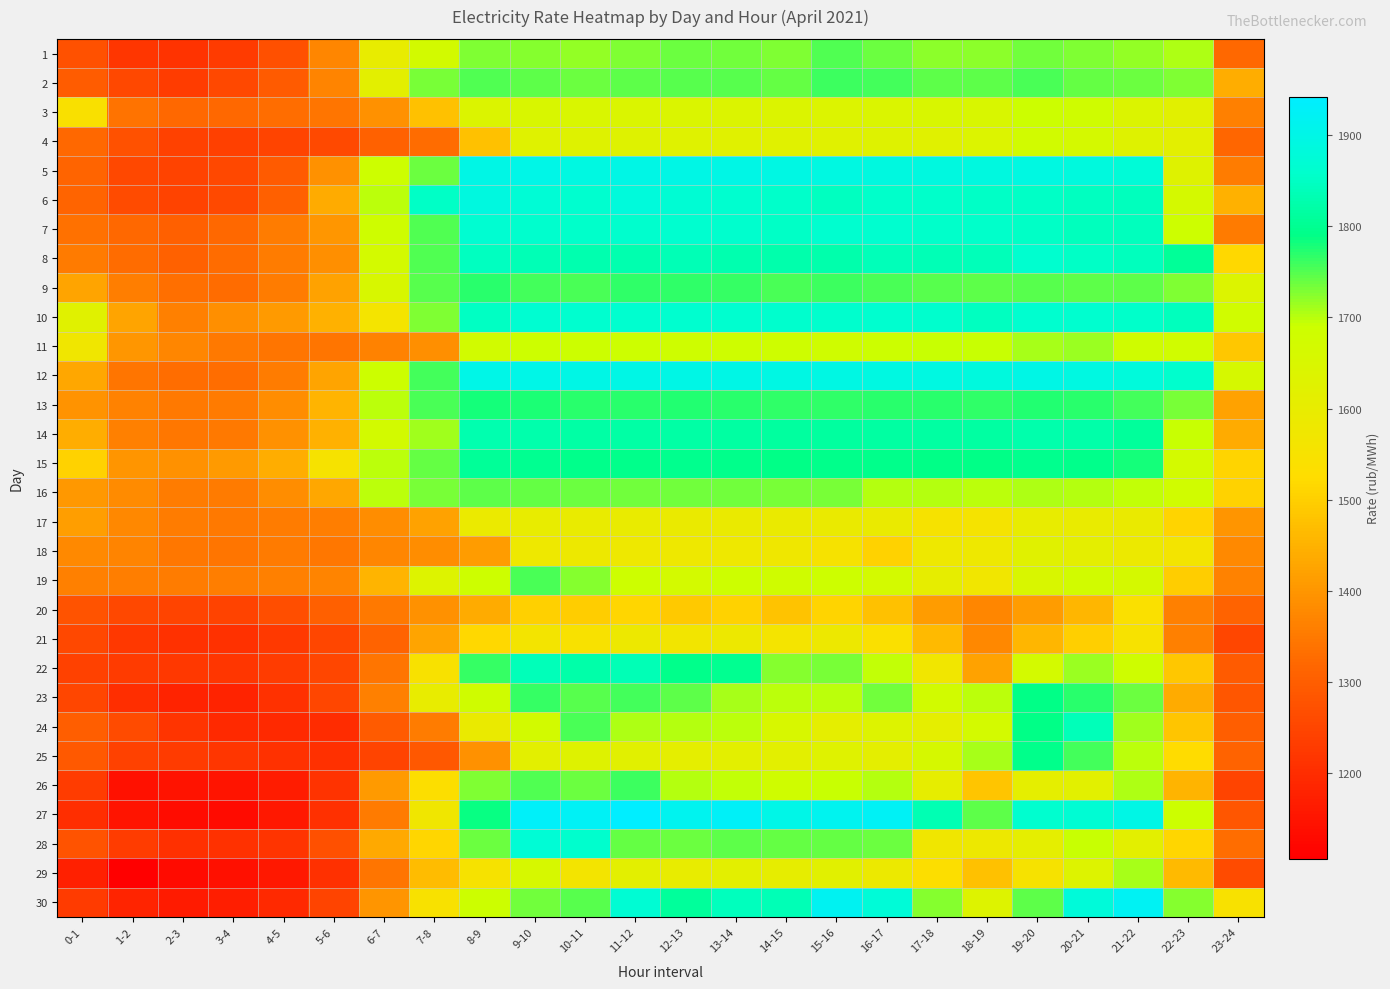

Reading left to right, list all the values displayed in this chart.

1: 0-1=1274.9	1-2=1219.0	2-3=1212.0	3-4=1229.5	4-5=1271.5	5-6=1370.8	6-7=1598.8	7-8=1670.1	8-9=1728.9	9-10=1725.2	10-11=1719.7	11-12=1729.0	12-13=1736.6	13-14=1735.3	14-15=1729.2	15-16=1750.1	16-17=1736.6	17-18=1721.9	18-19=1721.3	19-20=1735.5	20-21=1726.7	21-22=1720.0	22-23=1704.3	23-24=1319.0
2: 0-1=1297.7	1-2=1253.2	2-3=1232.5	3-4=1252.9	4-5=1293.9	5-6=1370.0	6-7=1614.0	7-8=1730.8	8-9=1749.5	9-10=1742.9	10-11=1738.5	11-12=1743.3	12-13=1747.7	13-14=1748.0	14-15=1742.1	15-16=1761.8	16-17=1758.2	17-18=1743.9	18-19=1745.3	19-20=1753.9	20-21=1741.0	21-22=1738.2	22-23=1728.4	23-24=1440.0
3: 0-1=1542.5	1-2=1340.8	2-3=1320.3	3-4=1318.5	4-5=1328.9	5-6=1341.6	6-7=1391.1	7-8=1477.1	8-9=1639.4	9-10=1648.4	10-11=1646.0	11-12=1643.1	12-13=1642.3	13-14=1640.5	14-15=1640.2	15-16=1637.3	16-17=1644.5	17-18=1648.5	18-19=1649.8	19-20=1689.4	20-21=1678.5	21-22=1640.3	22-23=1619.9	23-24=1362.1
4: 0-1=1318.5	1-2=1274.0	2-3=1240.3	3-4=1238.5	4-5=1249.3	5-6=1256.9	6-7=1307.8	7-8=1325.2	8-9=1478.0	9-10=1627.7	10-11=1629.0	11-12=1629.2	12-13=1628.3	13-14=1624.2	14-15=1623.8	15-16=1624.8	16-17=1629.4	17-18=1625.2	18-19=1635.3	19-20=1672.3	20-21=1663.2	21-22=1630.7	22-23=1614.4	23-24=1318.0
5: 0-1=1314.1	1-2=1254.1	2-3=1244.9	3-4=1254.2	4-5=1294.1	5-6=1392.6	6-7=1684.2	7-8=1739.5	8-9=1899.7	9-10=1901.0	10-11=1891.6	11-12=1896.9	12-13=1897.8	13-14=1899.2	14-15=1895.5	15-16=1891.9	16-17=1889.3	17-18=1887.0	18-19=1886.9	19-20=1890.9	20-21=1883.5	21-22=1873.9	22-23=1630.5	23-24=1354.2
6: 0-1=1314.2	1-2=1259.2	2-3=1246.1	3-4=1258.8	4-5=1304.1	5-6=1436.6	6-7=1700.3	7-8=1853.8	8-9=1887.5	9-10=1872.8	10-11=1862.6	11-12=1880.8	12-13=1869.5	13-14=1863.3	14-15=1855.9	15-16=1845.6	16-17=1855.3	17-18=1856.3	18-19=1851.9	19-20=1852.4	20-21=1844.4	21-22=1841.4	22-23=1662.1	23-24=1446.4
7: 0-1=1337.0	1-2=1318.8	2-3=1304.6	3-4=1318.0	4-5=1356.0	5-6=1400.8	6-7=1681.0	7-8=1750.0	8-9=1866.1	9-10=1860.2	10-11=1855.0	11-12=1860.4	12-13=1861.3	13-14=1859.3	14-15=1852.0	15-16=1860.5	16-17=1861.4	17-18=1855.3	18-19=1855.3	19-20=1852.2	20-21=1844.2	21-22=1843.4	22-23=1685.9	23-24=1351.8
8: 0-1=1350.7	1-2=1324.8	2-3=1307.8	3-4=1325.6	4-5=1355.1	5-6=1389.5	6-7=1665.9	7-8=1750.5	8-9=1846.3	9-10=1836.2	10-11=1828.4	11-12=1830.8	12-13=1835.0	13-14=1830.7	14-15=1825.7	15-16=1826.6	16-17=1839.1	17-18=1835.3	18-19=1837.7	19-20=1863.2	20-21=1852.6	21-22=1841.8	22-23=1807.7	23-24=1515.6
9: 0-1=1424.5	1-2=1360.1	2-3=1331.4	3-4=1326.1	4-5=1354.2	5-6=1422.3	6-7=1654.0	7-8=1746.2	8-9=1770.8	9-10=1759.0	10-11=1754.8	11-12=1766.2	12-13=1765.9	13-14=1764.4	14-15=1755.3	15-16=1759.5	16-17=1754.9	17-18=1748.8	18-19=1744.4	19-20=1747.4	20-21=1743.8	21-22=1745.6	22-23=1728.2	23-24=1638.1
10: 0-1=1624.1	1-2=1423.3	2-3=1361.8	3-4=1388.2	4-5=1408.8	5-6=1447.5	6-7=1557.8	7-8=1728.8	8-9=1848.6	9-10=1865.5	10-11=1863.1	11-12=1862.5	12-13=1862.1	13-14=1861.0	14-15=1860.5	15-16=1860.1	16-17=1861.2	17-18=1860.1	18-19=1844.5	19-20=1863.2	20-21=1860.6	21-22=1855.8	22-23=1843.8	23-24=1675.3
11: 0-1=1571.9	1-2=1400.8	2-3=1371.1	3-4=1349.8	4-5=1343.5	5-6=1342.2	6-7=1365.7	7-8=1389.8	8-9=1674.0	9-10=1684.4	10-11=1688.4	11-12=1686.3	12-13=1682.6	13-14=1682.3	14-15=1681.0	15-16=1680.6	16-17=1689.0	17-18=1691.6	18-19=1693.1	19-20=1708.0	20-21=1716.2	21-22=1680.3	22-23=1674.9	23-24=1487.6
12: 0-1=1430.4	1-2=1341.1	2-3=1328.1	3-4=1329.5	4-5=1355.3	5-6=1424.9	6-7=1689.6	7-8=1757.4	8-9=1901.3	9-10=1900.7	10-11=1897.3	11-12=1898.2	12-13=1899.2	13-14=1897.4	14-15=1893.5	15-16=1895.6	16-17=1892.4	17-18=1890.2	18-19=1884.1	19-20=1897.0	20-21=1891.3	21-22=1882.8	22-23=1858.3	23-24=1657.9
13: 0-1=1396.3	1-2=1365.1	2-3=1350.2	3-4=1352.4	4-5=1383.8	5-6=1453.0	6-7=1699.3	7-8=1753.9	8-9=1779.3	9-10=1775.8	10-11=1770.5	11-12=1770.8	12-13=1772.4	13-14=1771.2	14-15=1767.9	15-16=1768.9	16-17=1769.8	17-18=1769.1	18-19=1768.0	19-20=1775.2	20-21=1770.4	21-22=1759.0	22-23=1731.2	23-24=1420.3
14: 0-1=1439.1	1-2=1362.7	2-3=1344.4	3-4=1348.8	4-5=1392.8	5-6=1448.2	6-7=1669.0	7-8=1713.4	8-9=1828.0	9-10=1825.5	10-11=1819.2	11-12=1818.9	12-13=1818.8	13-14=1817.4	14-15=1814.2	15-16=1814.3	16-17=1816.0	17-18=1815.4	18-19=1814.8	19-20=1825.5	20-21=1822.5	21-22=1809.5	22-23=1693.7	23-24=1436.5
15: 0-1=1505.6	1-2=1399.4	2-3=1391.1	3-4=1409.3	4-5=1440.4	5-6=1552.4	6-7=1698.5	7-8=1740.0	8-9=1805.8	9-10=1801.4	10-11=1795.0	11-12=1795.0	12-13=1795.8	13-14=1793.8	14-15=1791.2	15-16=1793.3	16-17=1793.1	17-18=1791.0	18-19=1790.3	19-20=1798.4	20-21=1793.0	21-22=1779.6	22-23=1665.3	23-24=1509.7
16: 0-1=1403.5	1-2=1380.2	2-3=1355.1	3-4=1353.1	4-5=1384.6	5-6=1431.4	6-7=1699.0	7-8=1732.6	8-9=1744.5	9-10=1740.4	10-11=1736.8	11-12=1735.3	12-13=1736.0	13-14=1734.0	14-15=1731.0	15-16=1731.3	16-17=1702.0	17-18=1700.8	18-19=1699.6	19-20=1706.2	20-21=1701.8	21-22=1695.3	22-23=1676.9	23-24=1504.4
17: 0-1=1413.6	1-2=1374.9	2-3=1356.9	3-4=1349.5	4-5=1355.9	5-6=1358.6	6-7=1386.3	7-8=1422.2	8-9=1586.3	9-10=1596.7	10-11=1594.6	11-12=1593.8	12-13=1591.9	13-14=1590.8	14-15=1590.2	15-16=1589.8	16-17=1591.7	17-18=1551.8	18-19=1555.7	19-20=1599.0	20-21=1594.8	21-22=1589.8	22-23=1508.3	23-24=1397.0
18: 0-1=1378.2	1-2=1367.4	2-3=1346.9	3-4=1344.0	4-5=1351.4	5-6=1347.3	6-7=1372.4	7-8=1384.6	8-9=1410.9	9-10=1579.3	10-11=1580.1	11-12=1578.9	12-13=1579.0	13-14=1578.1	14-15=1575.1	15-16=1550.6	16-17=1505.2	17-18=1577.6	18-19=1577.3	19-20=1622.9	20-21=1612.0	21-22=1584.7	22-23=1560.2	23-24=1380.1
19: 0-1=1363.0	1-2=1359.8	2-3=1356.5	3-4=1359.9	4-5=1363.5	5-6=1368.0	6-7=1453.1	7-8=1634.3	8-9=1687.1	9-10=1754.0	10-11=1726.2	11-12=1685.9	12-13=1667.6	13-14=1686.8	14-15=1680.2	15-16=1685.8	16-17=1665.3	17-18=1604.5	18-19=1569.1	19-20=1649.5	20-21=1673.3	21-22=1661.5	22-23=1494.5	23-24=1364.0
20: 0-1=1277.3	1-2=1255.7	2-3=1248.0	3-4=1245.3	4-5=1269.0	5-6=1303.6	6-7=1349.5	7-8=1391.4	8-9=1438.1	9-10=1502.7	10-11=1495.4	11-12=1511.1	12-13=1489.3	13-14=1507.3	14-15=1480.8	15-16=1510.0	16-17=1475.4	17-18=1412.3	18-19=1372.4	19-20=1411.2	20-21=1456.4	21-22=1539.7	22-23=1363.2	23-24=1310.3
21: 0-1=1254.7	1-2=1220.0	2-3=1209.8	3-4=1208.5	4-5=1224.3	5-6=1251.2	6-7=1311.0	7-8=1423.8	8-9=1515.0	9-10=1562.4	10-11=1544.6	11-12=1579.9	12-13=1565.4	13-14=1582.1	14-15=1557.7	15-16=1579.9	16-17=1538.5	17-18=1462.2	18-19=1374.9	19-20=1457.4	20-21=1499.9	21-22=1547.4	22-23=1363.1	23-24=1252.4
22: 0-1=1240.6	1-2=1227.4	2-3=1220.7	3-4=1218.5	4-5=1231.4	5-6=1252.6	6-7=1342.0	7-8=1545.3	8-9=1764.5	9-10=1838.3	10-11=1821.7	11-12=1834.7	12-13=1793.3	13-14=1799.0	14-15=1725.4	15-16=1731.7	16-17=1696.8	17-18=1568.2	18-19=1422.4	19-20=1666.0	20-21=1713.8	21-22=1681.8	22-23=1485.8	23-24=1292.5
23: 0-1=1250.2	1-2=1202.3	2-3=1177.6	3-4=1178.1	4-5=1207.1	5-6=1251.4	6-7=1361.1	7-8=1596.3	8-9=1678.0	9-10=1762.9	10-11=1748.5	11-12=1758.2	12-13=1745.2	13-14=1709.3	14-15=1699.3	15-16=1699.8	16-17=1735.8	17-18=1672.7	18-19=1698.1	19-20=1791.3	20-21=1770.0	21-22=1739.3	22-23=1437.6	23-24=1283.9
24: 0-1=1298.4	1-2=1260.6	2-3=1215.2	3-4=1193.5	4-5=1192.2	5-6=1197.3	6-7=1294.4	7-8=1356.3	8-9=1591.7	9-10=1669.6	10-11=1754.4	11-12=1704.7	12-13=1702.9	13-14=1697.4	14-15=1652.6	15-16=1605.6	16-17=1634.2	17-18=1605.8	18-19=1665.1	19-20=1789.8	20-21=1838.7	21-22=1711.3	22-23=1483.4	23-24=1300.4
25: 0-1=1289.5	1-2=1239.9	2-3=1228.0	3-4=1219.5	4-5=1207.3	5-6=1206.5	6-7=1246.4	7-8=1288.1	8-9=1392.7	9-10=1615.3	10-11=1630.0	11-12=1621.8	12-13=1607.2	13-14=1613.8	14-15=1614.2	15-16=1627.9	16-17=1611.3	17-18=1660.1	18-19=1708.7	19-20=1795.2	20-21=1759.0	21-22=1697.9	22-23=1520.8	23-24=1309.5
26: 0-1=1231.1	1-2=1143.1	2-3=1147.8	3-4=1148.5	4-5=1166.8	5-6=1211.3	6-7=1407.5	7-8=1531.5	8-9=1728.7	9-10=1750.9	10-11=1738.7	11-12=1759.6	12-13=1702.2	13-14=1694.2	14-15=1680.0	15-16=1692.1	16-17=1701.4	17-18=1605.2	18-19=1482.9	19-20=1607.2	20-21=1616.2	21-22=1704.2	22-23=1455.2	23-24=1248.0
27: 0-1=1203.5	1-2=1148.6	2-3=1134.2	3-4=1131.3	4-5=1154.8	5-6=1206.4	6-7=1350.7	7-8=1570.6	8-9=1786.7	9-10=1930.1	10-11=1923.9	11-12=1942.2	12-13=1915.8	13-14=1926.8	14-15=1900.8	15-16=1914.9	16-17=1925.4	17-18=1833.2	18-19=1743.1	19-20=1861.2	20-21=1869.0	21-22=1897.7	22-23=1687.5	23-24=1285.2
28: 0-1=1278.0	1-2=1231.2	2-3=1203.8	3-4=1208.4	4-5=1213.7	5-6=1269.3	6-7=1435.0	7-8=1512.3	8-9=1738.6	9-10=1870.6	10-11=1860.3	11-12=1742.7	12-13=1738.3	13-14=1743.6	14-15=1742.5	15-16=1742.3	16-17=1738.9	17-18=1571.7	18-19=1581.2	19-20=1606.5	20-21=1692.1	21-22=1615.0	22-23=1511.2	23-24=1328.3
29: 0-1=1171.5	1-2=1105.6	2-3=1131.3	3-4=1139.6	4-5=1157.2	5-6=1205.3	6-7=1341.1	7-8=1468.1	8-9=1551.6	9-10=1656.3	10-11=1562.1	11-12=1612.6	12-13=1597.4	13-14=1614.3	14-15=1605.0	15-16=1619.5	16-17=1585.8	17-18=1531.8	18-19=1475.9	19-20=1553.2	20-21=1632.7	21-22=1709.9	22-23=1463.2	23-24=1259.3
30: 0-1=1228.5	1-2=1182.3	2-3=1164.3	3-4=1170.0	4-5=1191.8	5-6=1247.3	6-7=1398.9	7-8=1545.8	8-9=1688.4	9-10=1735.2	10-11=1746.6	11-12=1868.5	12-13=1810.4	13-14=1841.3	14-15=1837.2	15-16=1916.2	16-17=1874.7	17-18=1725.5	18-19=1632.1	19-20=1745.5	20-21=1877.5	21-22=1921.5	22-23=1726.3	23-24=1545.2